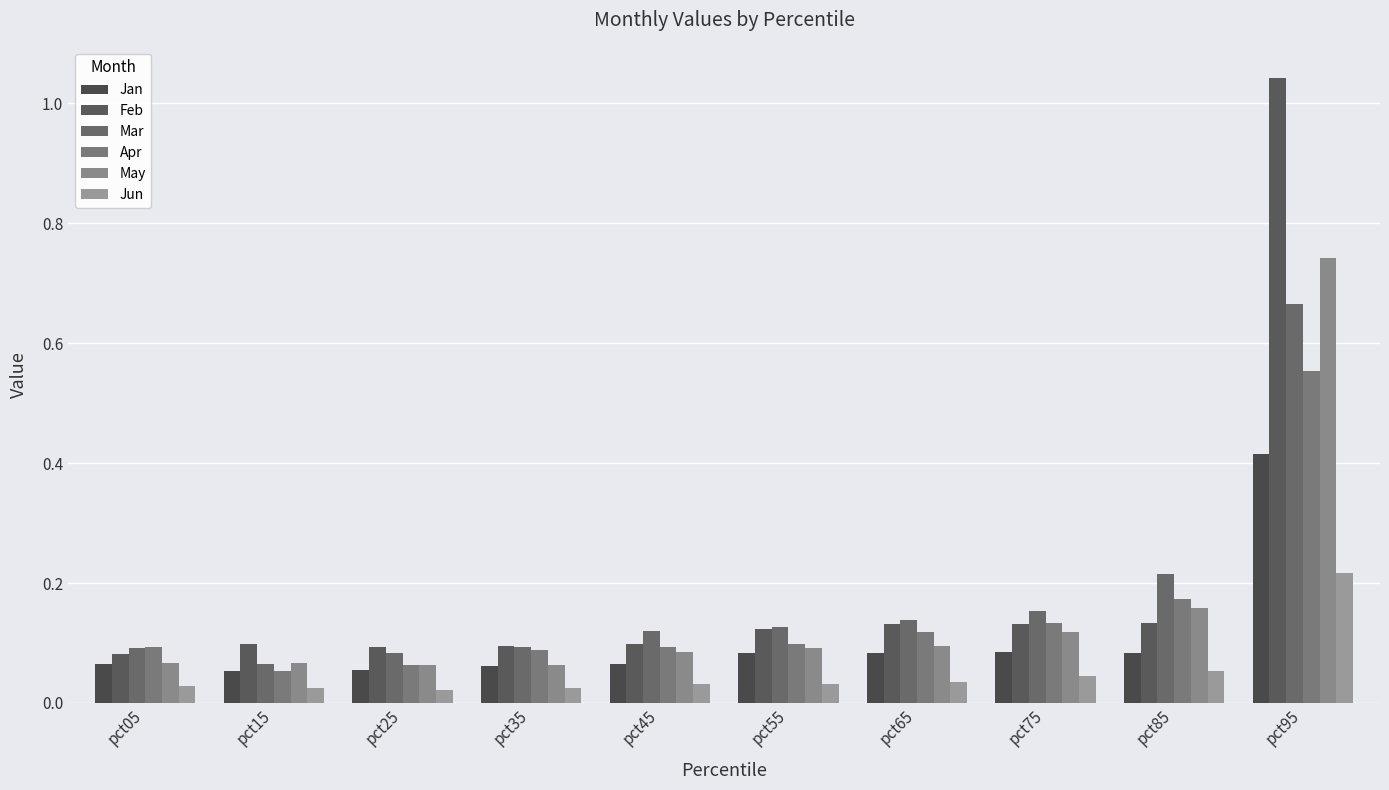

How many groups of bars are there?

10